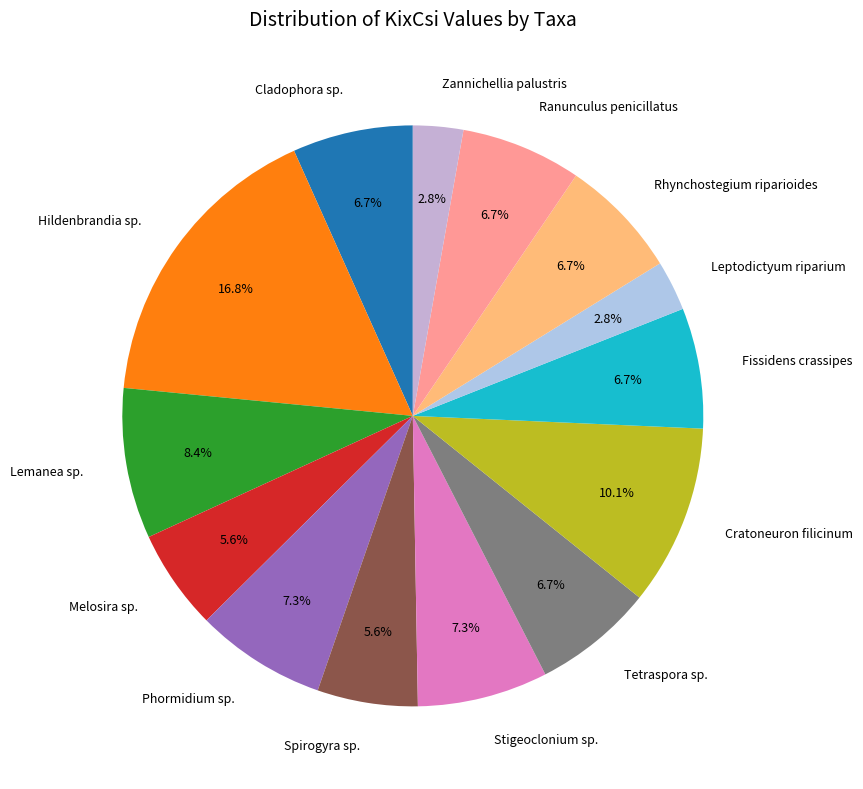

The Fissidens crassipes slice represents 7% of the pie. True or false?

True